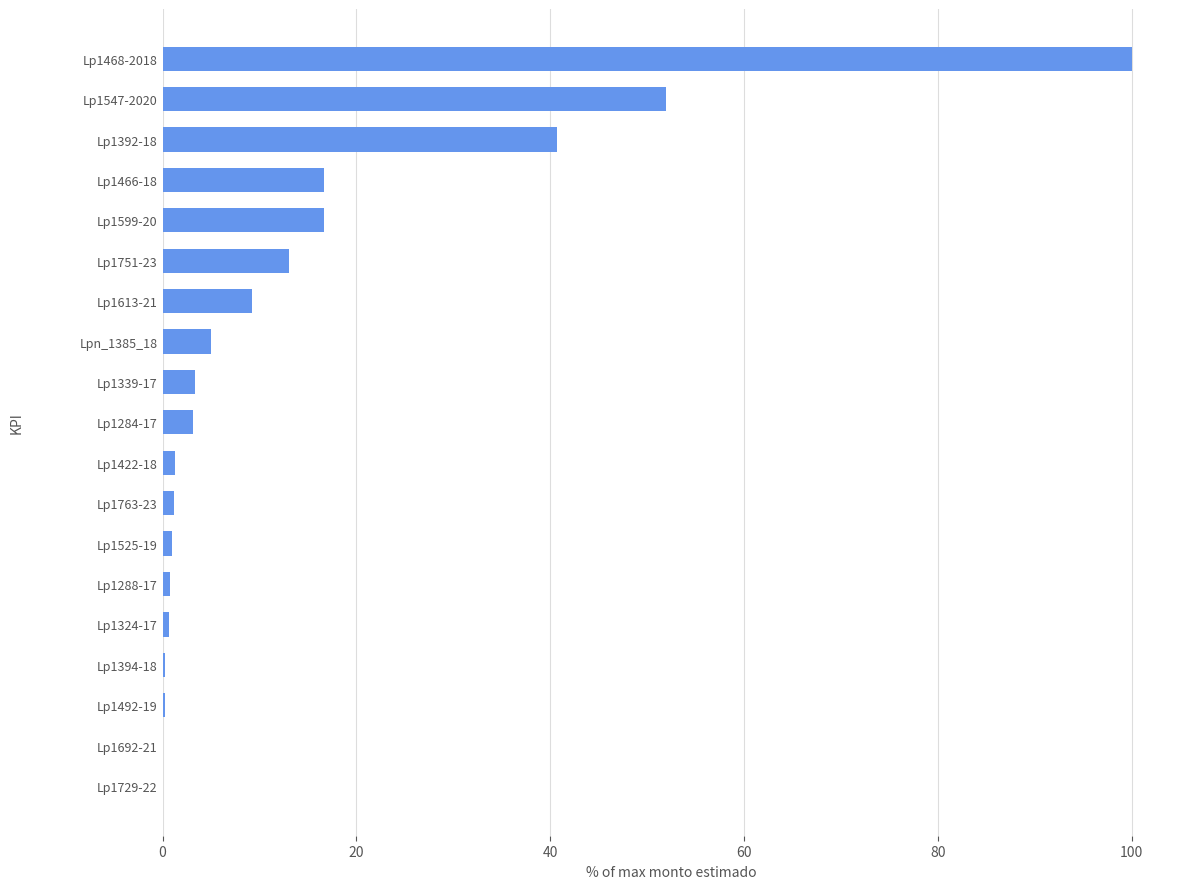

Count the number of categories in the chart.

19